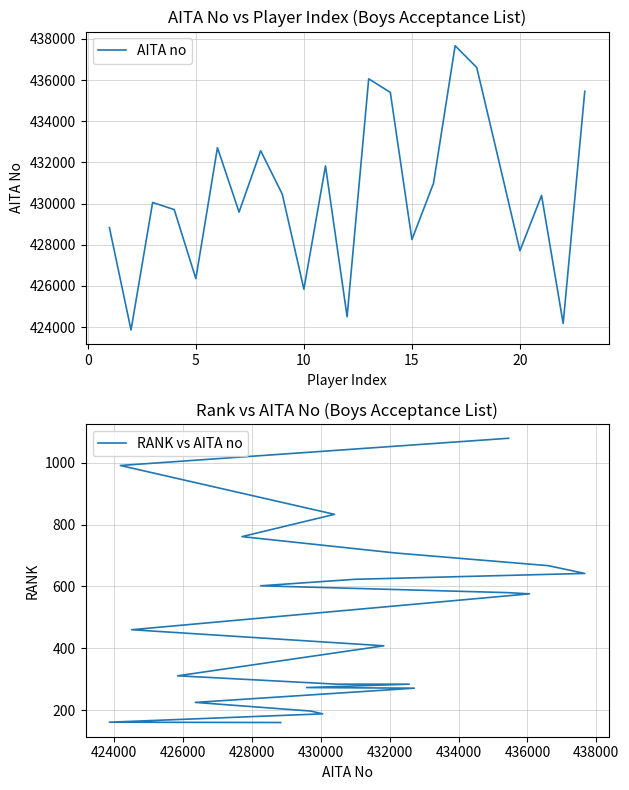

Reading left to right, list all the values displayed in this chart.

AITA no: 428833	423859	430054	429709	426355	432717	429587	432567	430458	425843	431831	424506	436061	435402	428254	430989	437667	436612	432177	427710	430396	424177	435455
RANK vs AITA no: 160	161	188	197	225	271	273	284	284	311	408	460	576	580	602	623	642	667	708	761	833	991	1079